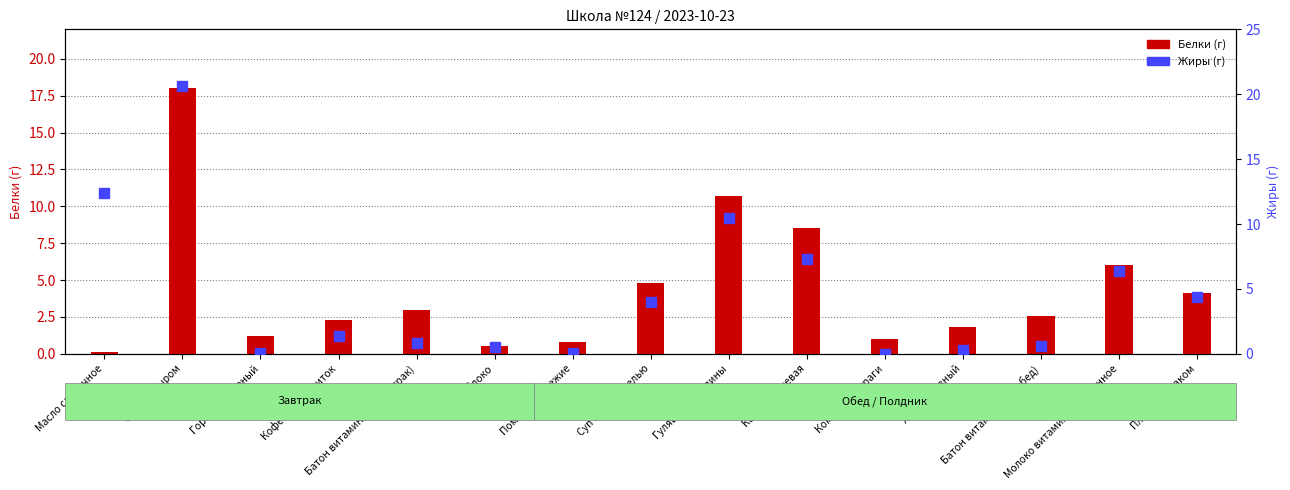

Is the value of Жиры (г) at Молоко витаминизированное greater than the value of Белки (г) at Горошек зеленый?

Yes